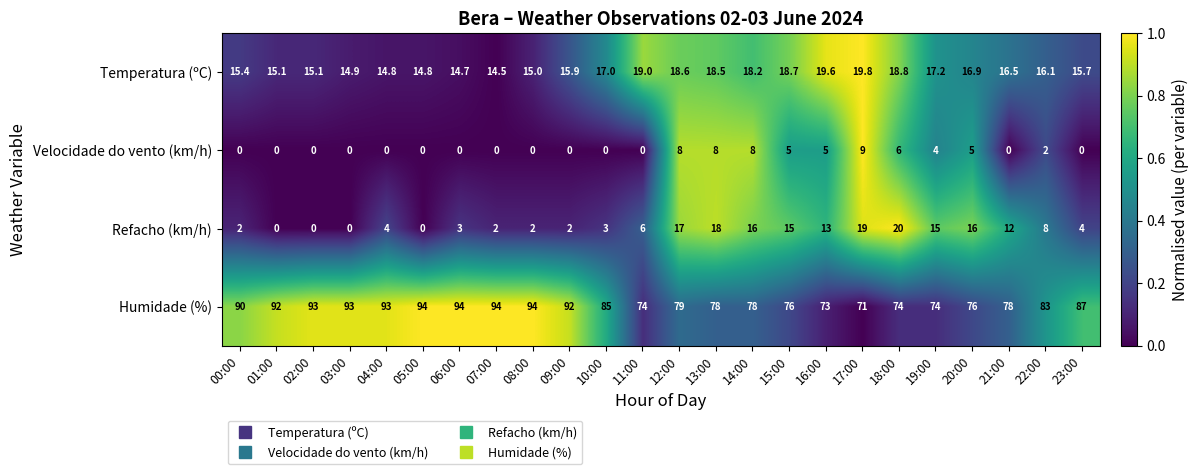

Rank the series by their maximum value, from highest to lowest.

Humidade (%), Refacho (km/h), Temperatura (ºC), Velocidade do vento (km/h)